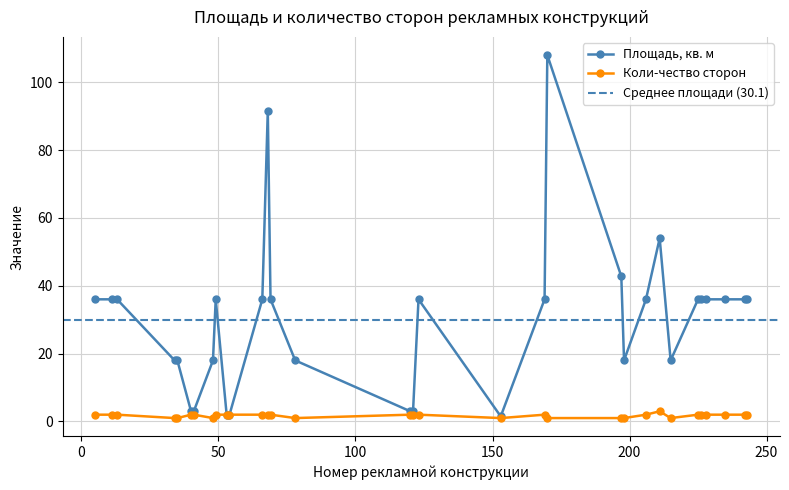

Reading left to right, list all the values displayed in this chart.

Площадь, кв. м: 36.0	36.0	36.0	18.0	18.0	3.0	3.0	18.0	36.0	1.9	1.9	36.0	91.5	36.0	18.0	3.0	3.0	36.0	1.5	36.0	108.0	42.8	18.0	36.0	54.0	18.0	36.0	36.0	36.0	36.0	36.0	36.0
Коли-чество сторон: 2.0	2.0	2.0	1.0	1.0	2.0	2.0	1.0	2.0	2.0	2.0	2.0	2.0	2.0	1.0	2.0	2.0	2.0	1.0	2.0	1.0	1.0	1.0	2.0	3.0	1.0	2.0	2.0	2.0	2.0	2.0	2.0